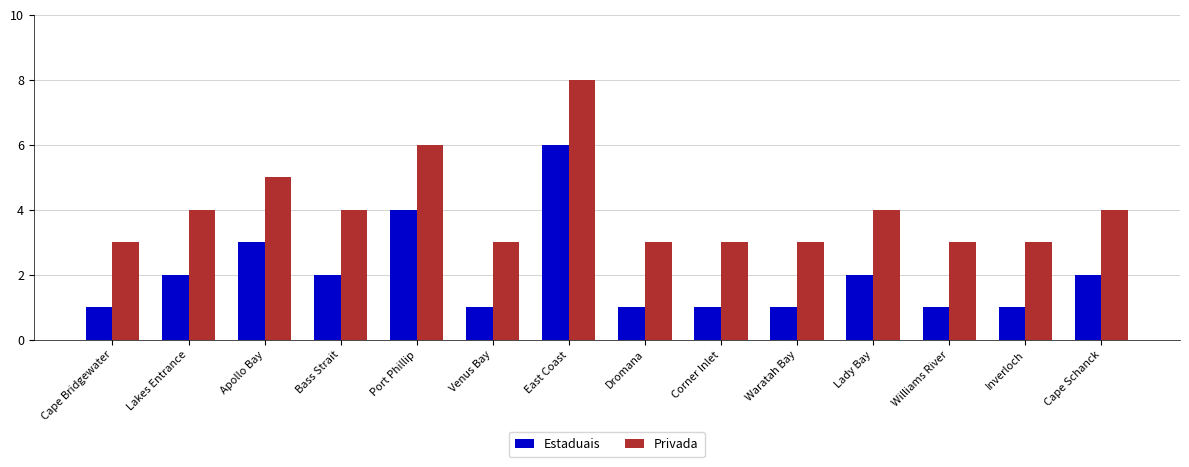

Reading left to right, list all the values displayed in this chart.

Estaduais: Cape Bridgewater=1	Lakes Entrance=2	Apollo Bay=3	Bass Strait=2	Port Phillip=4	Venus Bay=1	East Coast=6	Dromana=1	Corner Inlet=1	Waratah Bay=1	Lady Bay=2	Williams River=1	Inverloch=1	Cape Schanck=2
Privada: Cape Bridgewater=3	Lakes Entrance=4	Apollo Bay=5	Bass Strait=4	Port Phillip=6	Venus Bay=3	East Coast=8	Dromana=3	Corner Inlet=3	Waratah Bay=3	Lady Bay=4	Williams River=3	Inverloch=3	Cape Schanck=4